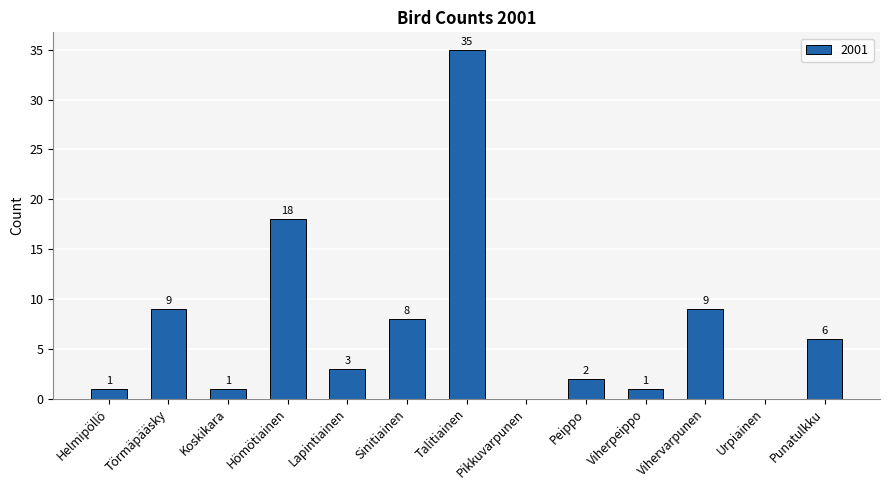

Does the chart contain stacked bars?

No